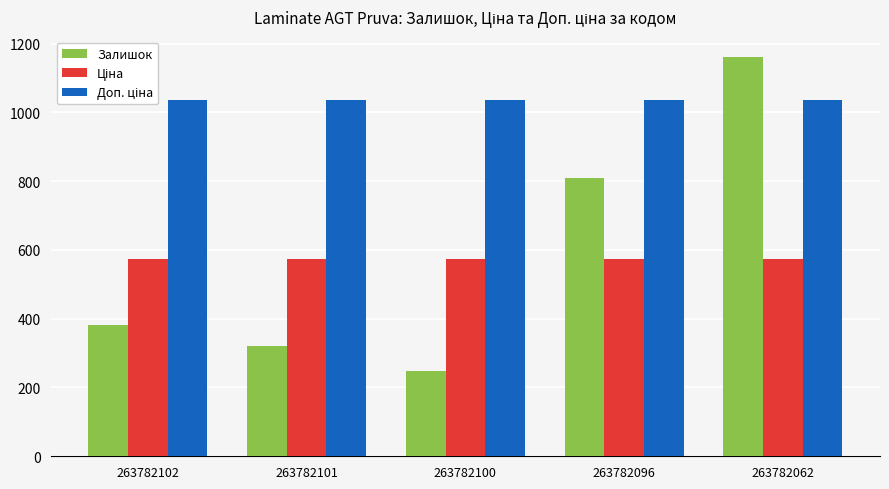

What is the spread (max minus min) of values at 263782096?

461.6